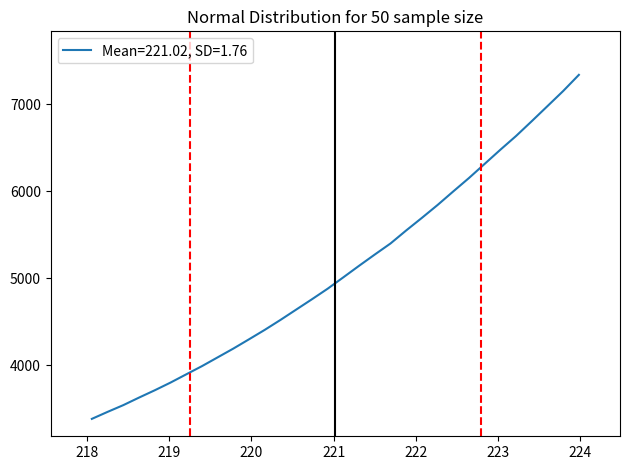

What is the smallest value displayed?

3382.7